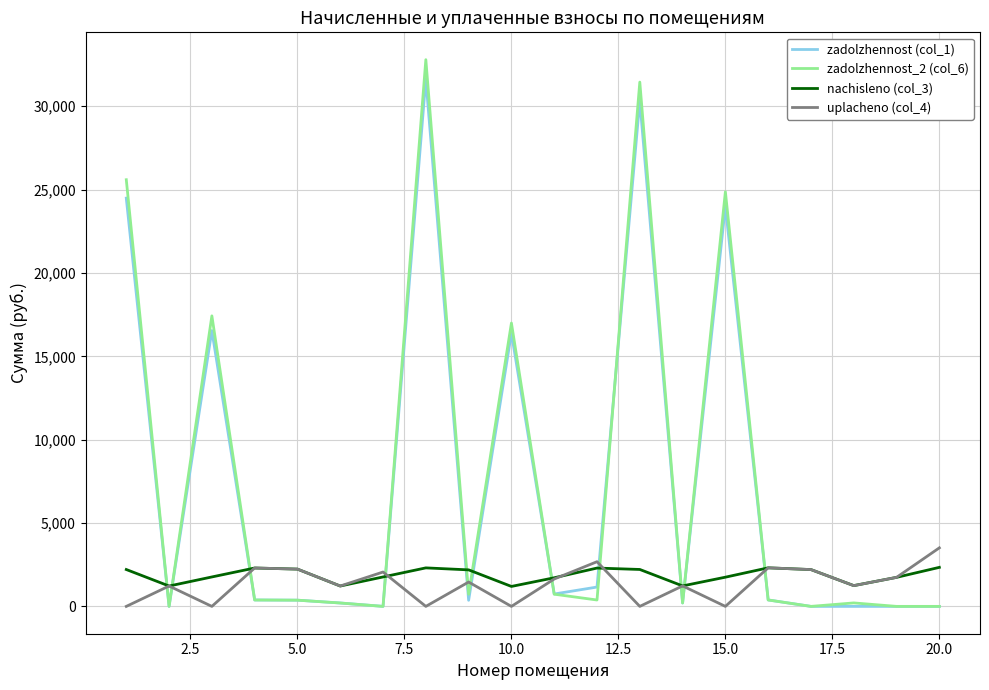

Which series has the largest range (max minus min)?

zadolzhennost_2 (col_6)